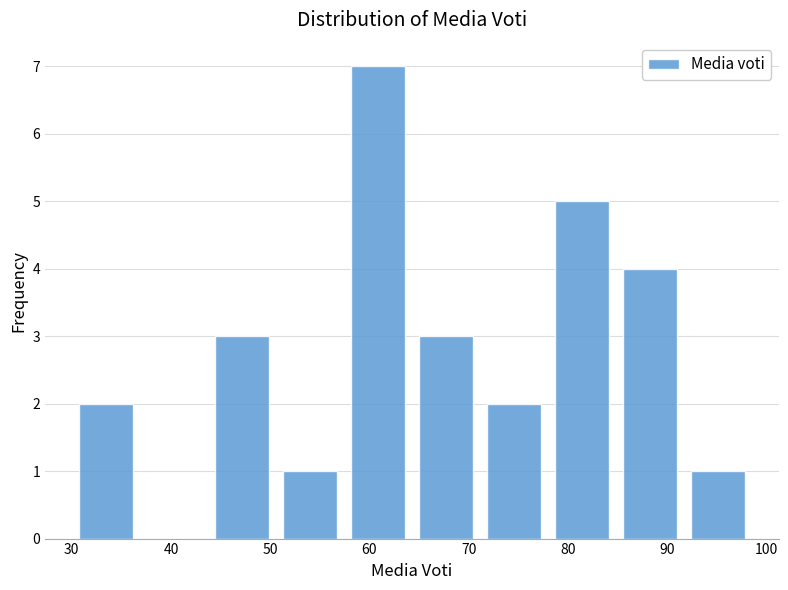

What is the height of the bar covering 85 to 92 on the x-axis? Neither the bar edges nor the heights are printed on the chart, so give them approximately, as read against the axes.

4